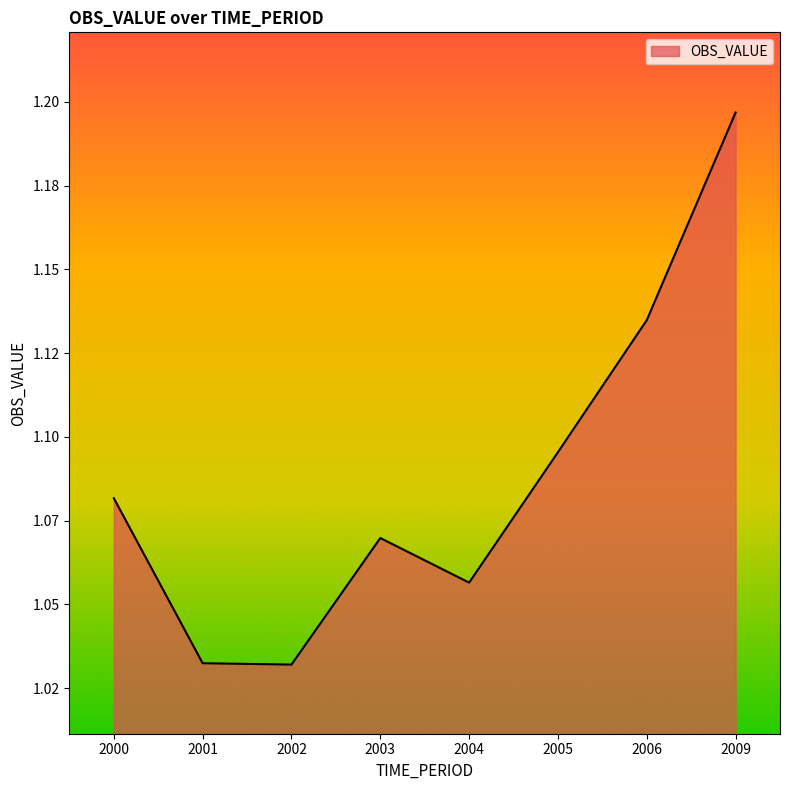

List the labels in order of value, largest first.

2009, 2006, 2005, 2000, 2003, 2004, 2001, 2002